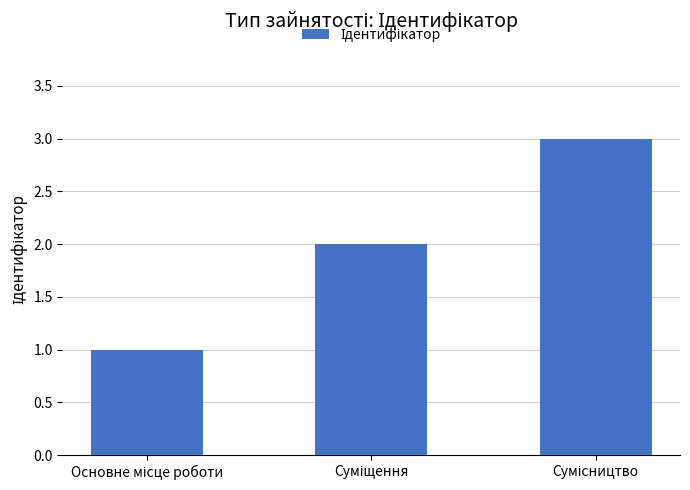

What is the greatest value displayed?

3